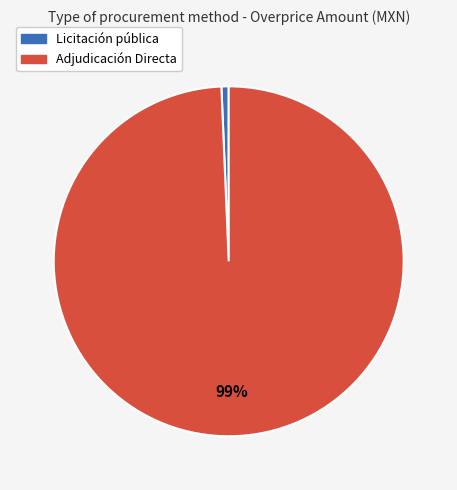

Which slice is the largest?

Adjudicación Directa